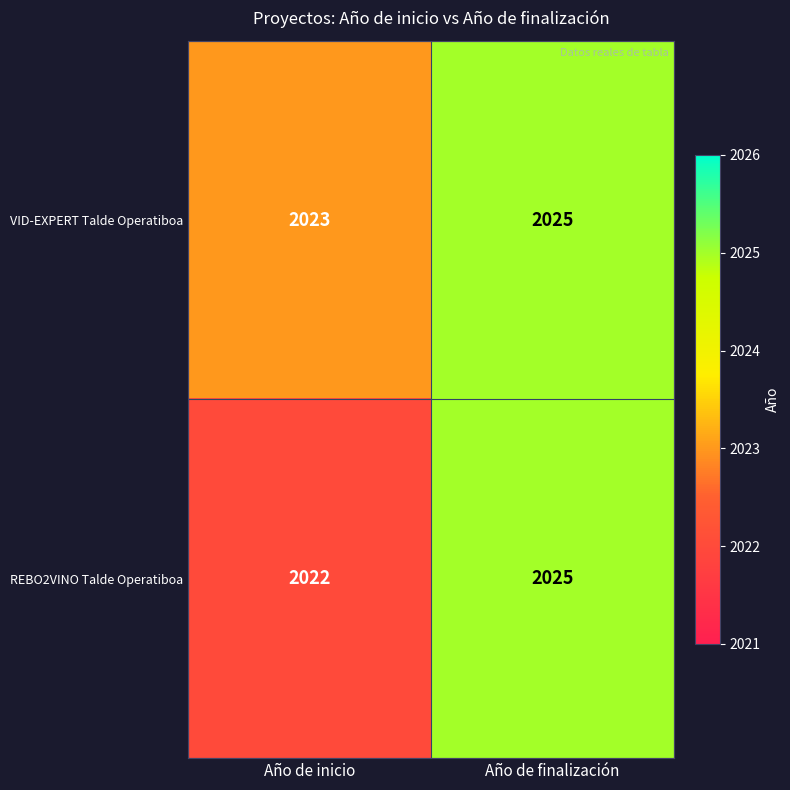

At Año de inicio, list the series in order from largest to smallest.

VID-EXPERT Talde Operatiboa, REBO2VINO Talde Operatiboa